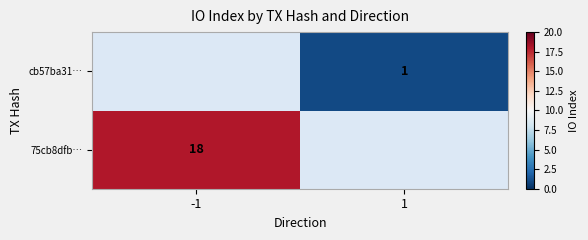

The value of cb57ba31… at 1 is 1. True or false?

True